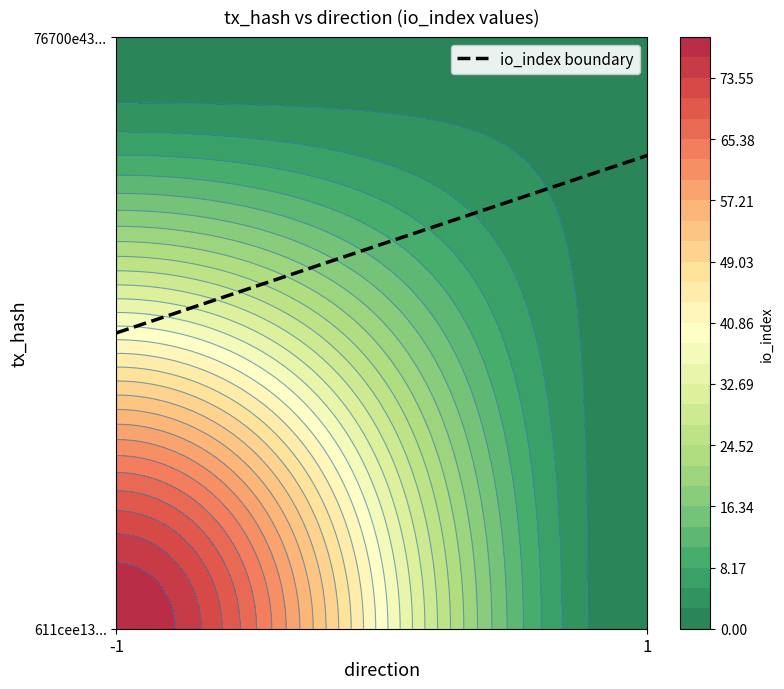

Reading left to right, transcribe all the data shown in this chart.

611cee13d791154e4118567d95671acc12c845a: direction=-1	io_index=79
76700e436e85247524bcb35d6b088dd306fe8bb: direction=1	io_index=2